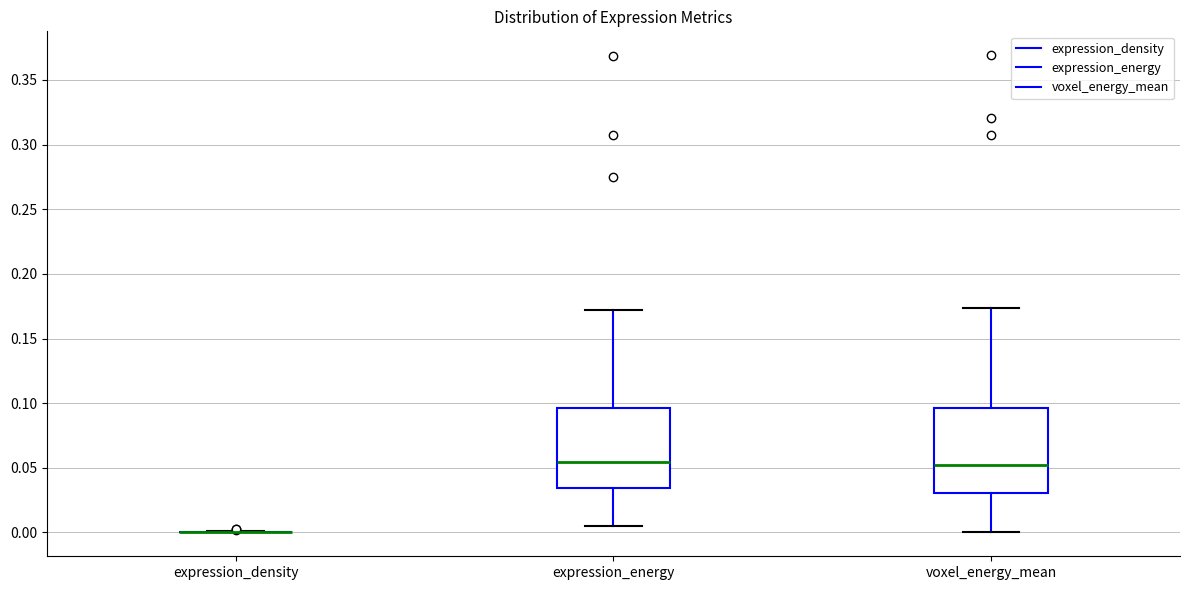

Reading left to right, transcribe this box plot: for each box, give where its median line is, the range the box spans, and where its two whiskers end, as read against the y-axis. The values are not printed on the chart, so give them approximately, as read against the axis.

expression_density: box collapsed to a line at 0.000, whiskers 0.000 to 0.000
expression_energy: median 0.055, box 0.035 to 0.095, whiskers 0.005 to 0.170
voxel_energy_mean: median 0.050, box 0.030 to 0.095, whiskers 0.000 to 0.175